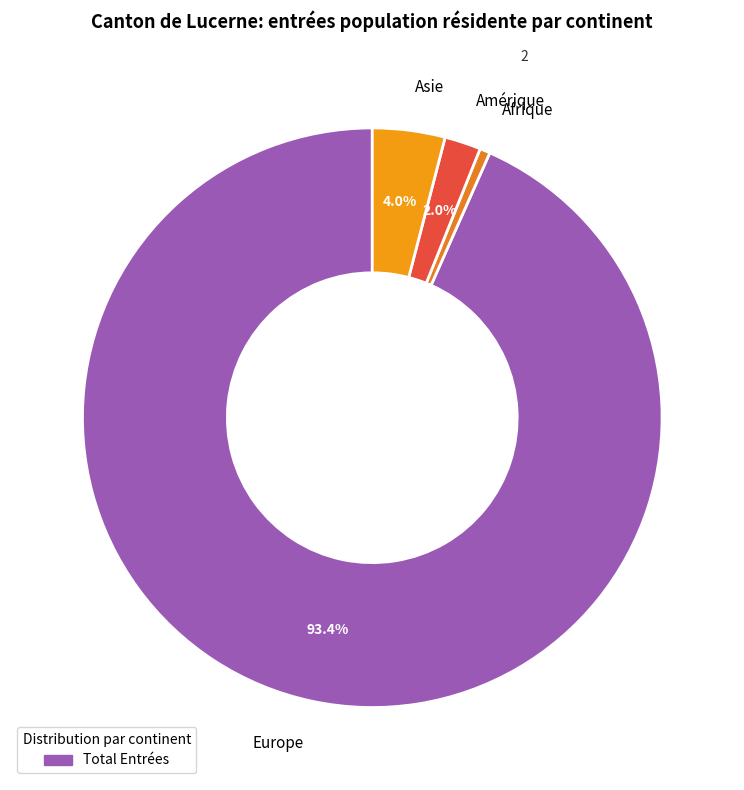

Rank the categories by value from highest to lowest.

Europe, Asie, Amérique, Afrique